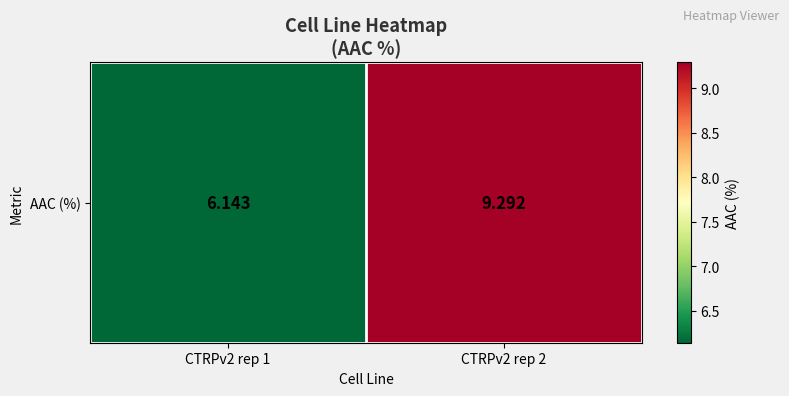

How many data points are less than 9?

1